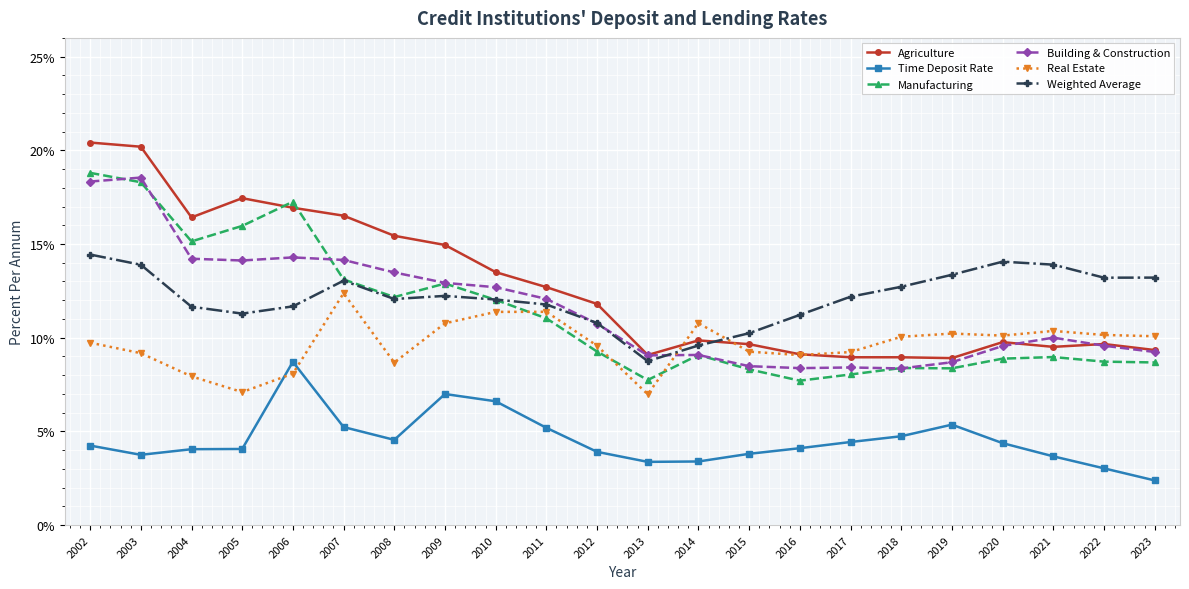

What is the maximum value for Manufacturing?

18.8